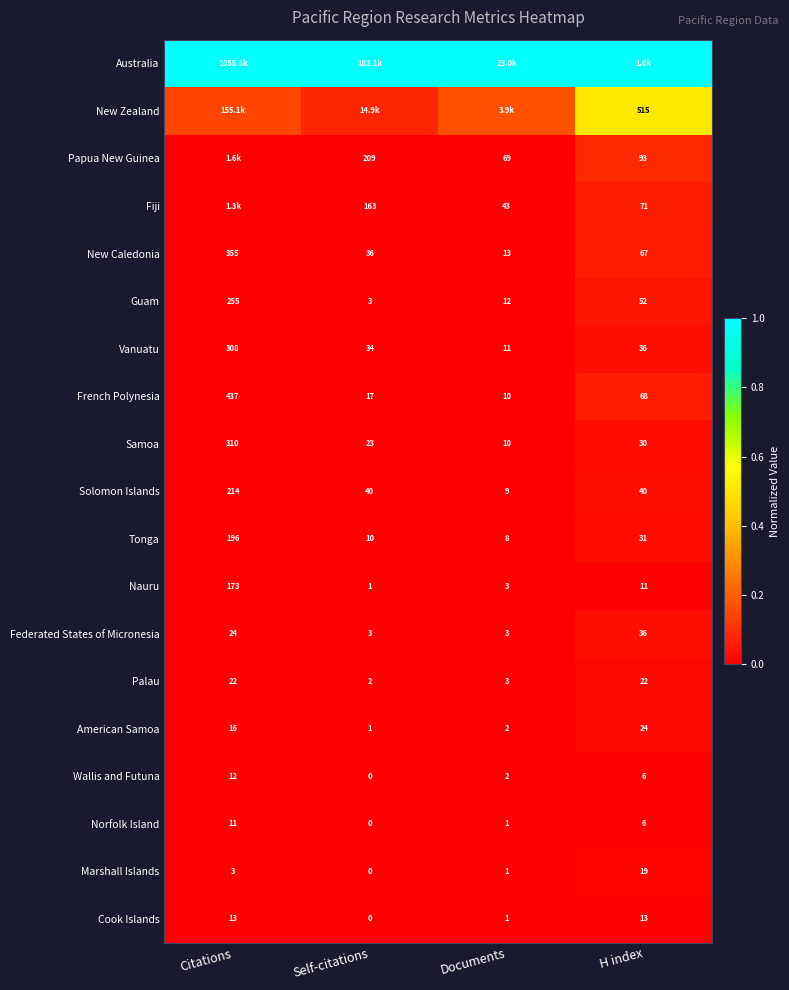

Is the value of Vanuatu at Documents greater than the value of Wallis and Futuna at Citations?

No